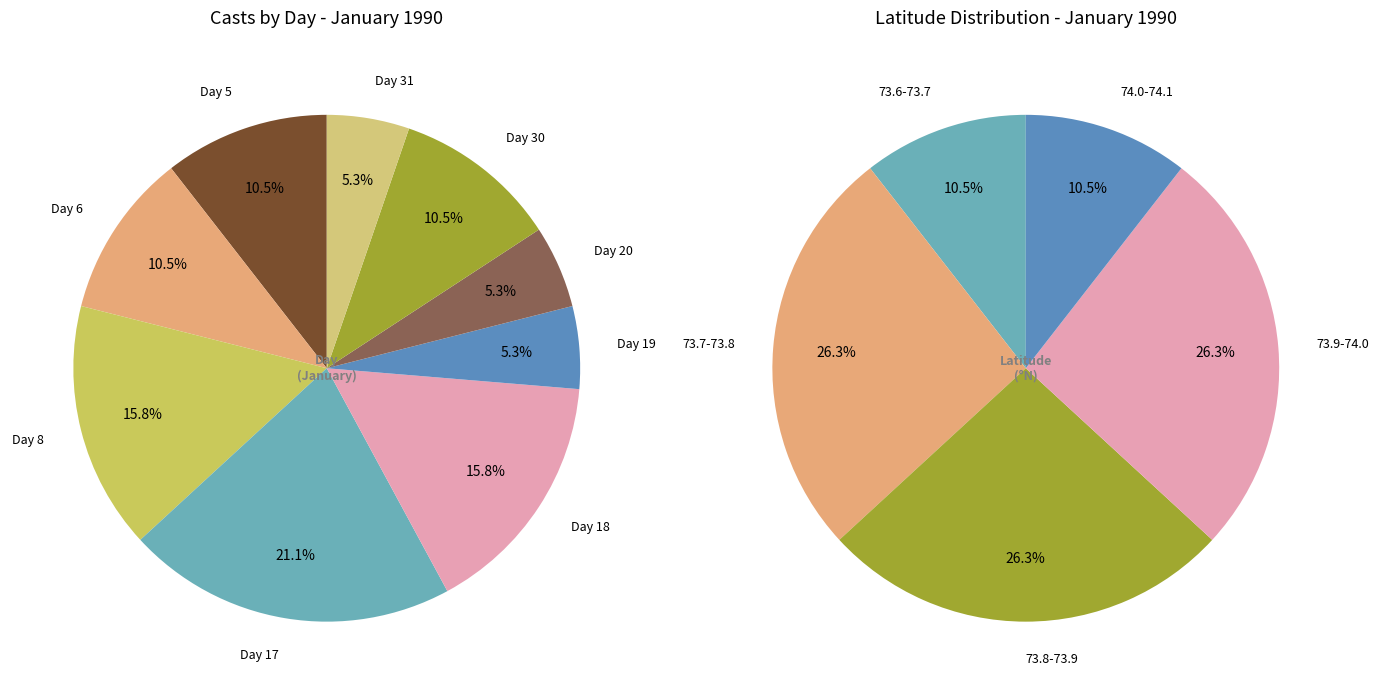

Rank the categories by value from lowest to highest.

Day 19, Day 20, Day 31, Day 5, Day 6, Day 30, Day 8, Day 18, Day 17